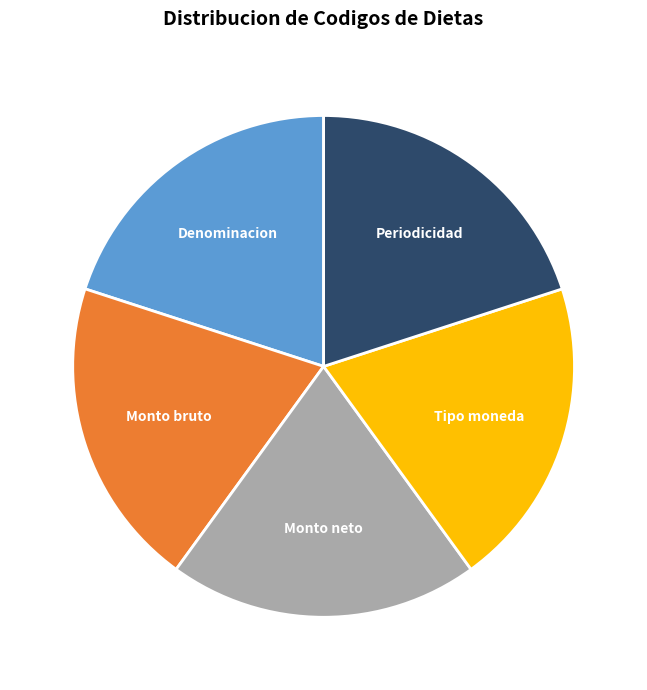

Is there any slice that represents more than half of the pie?

No